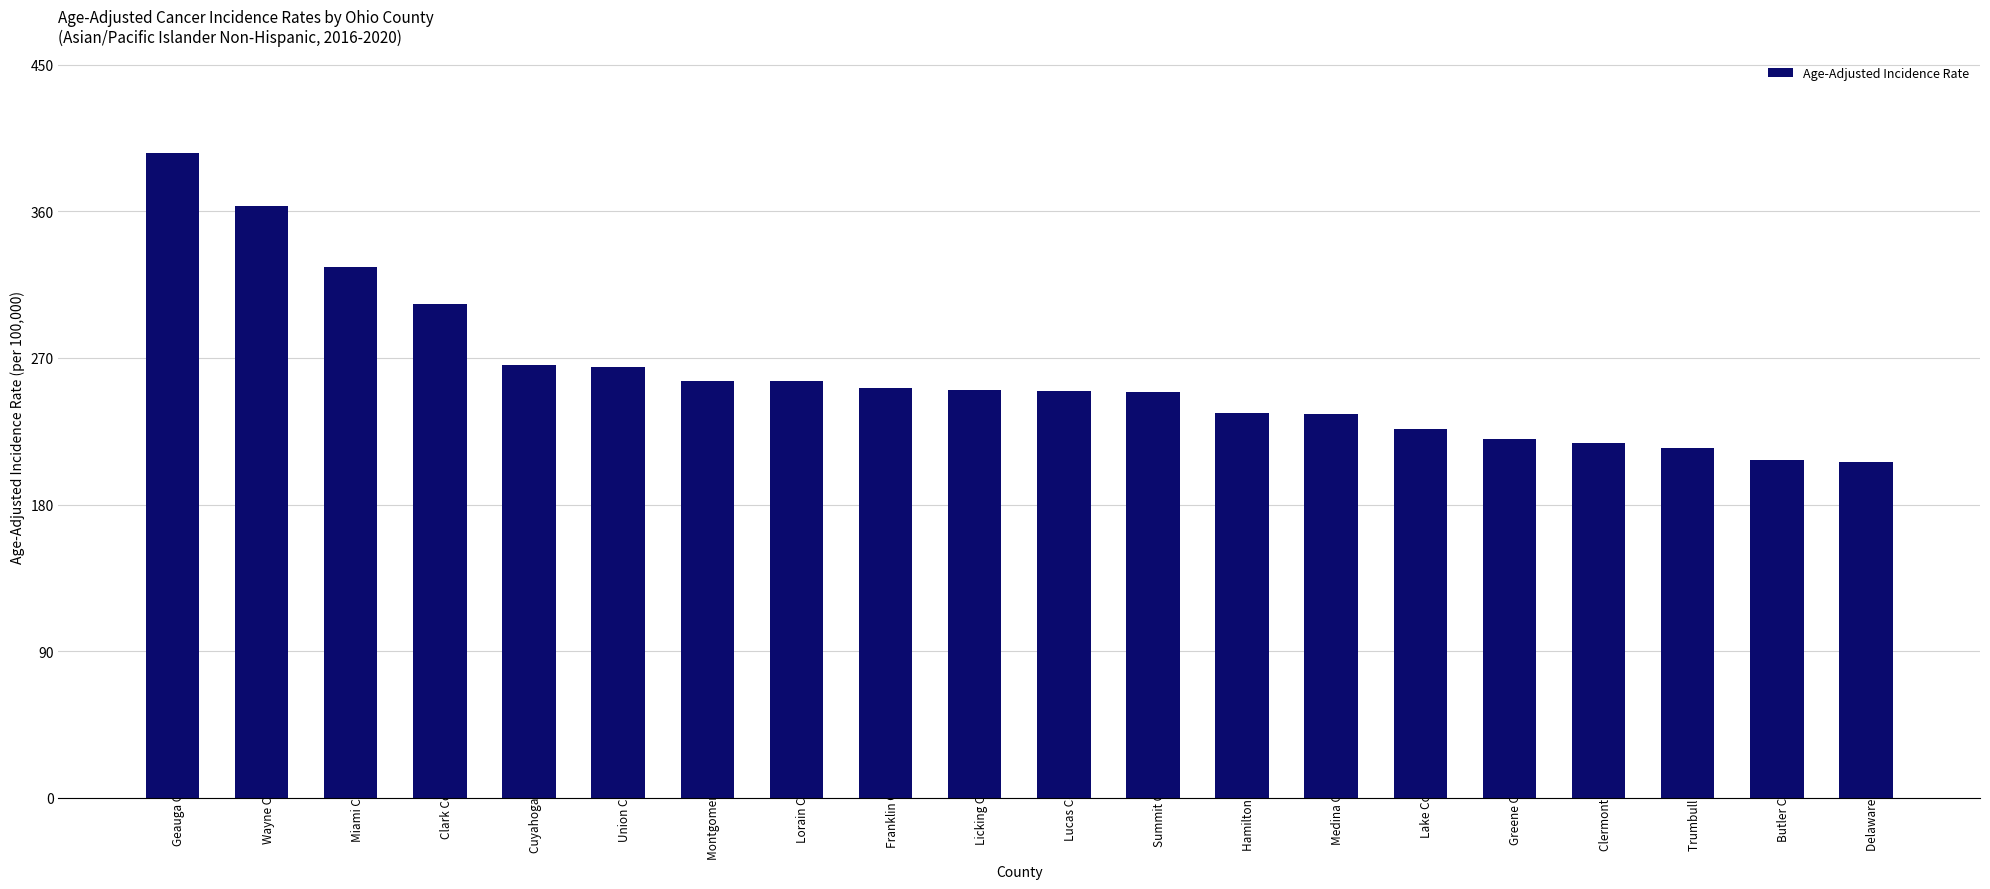

Is it true that the value at Greene County is 220.0?

True